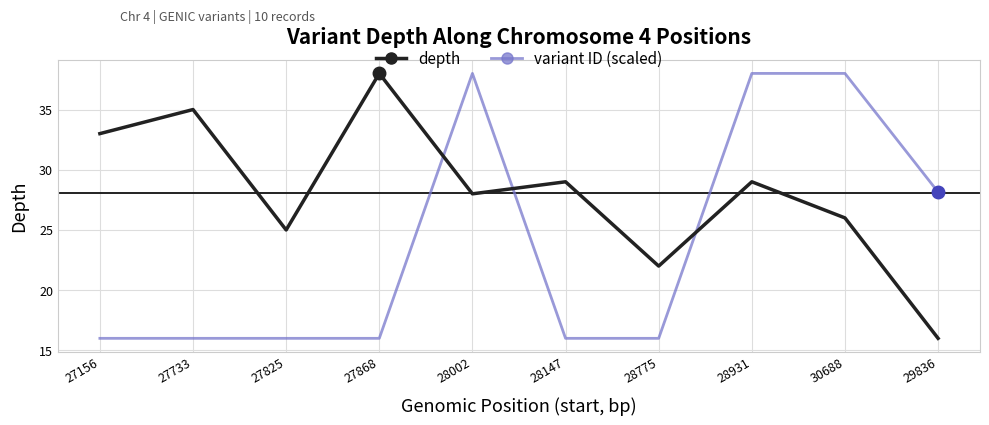

How many distinct data groups are displayed?

2